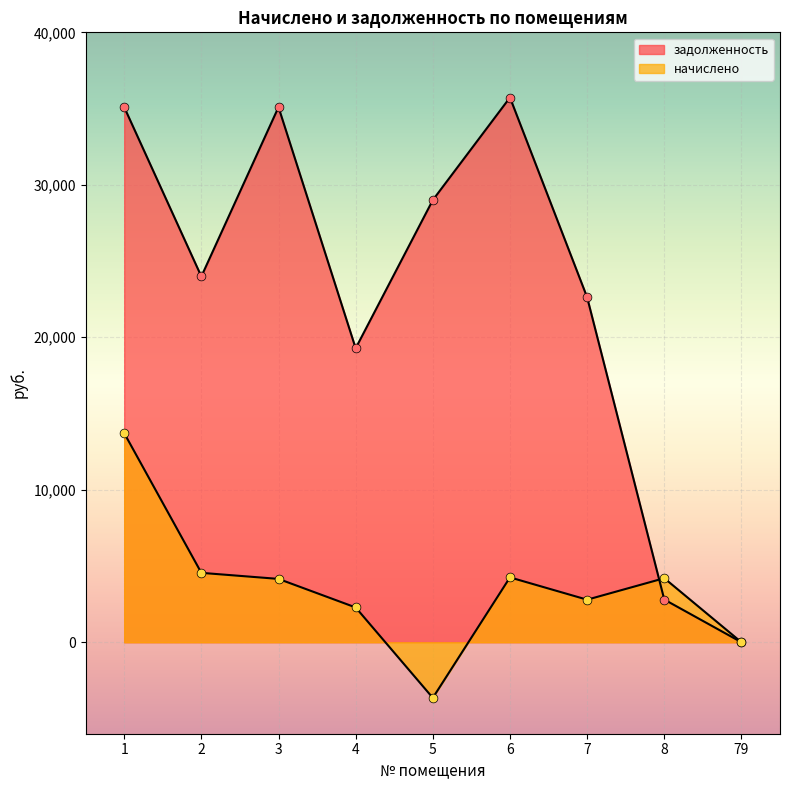

Which series contains the highest Y value?

задолженность